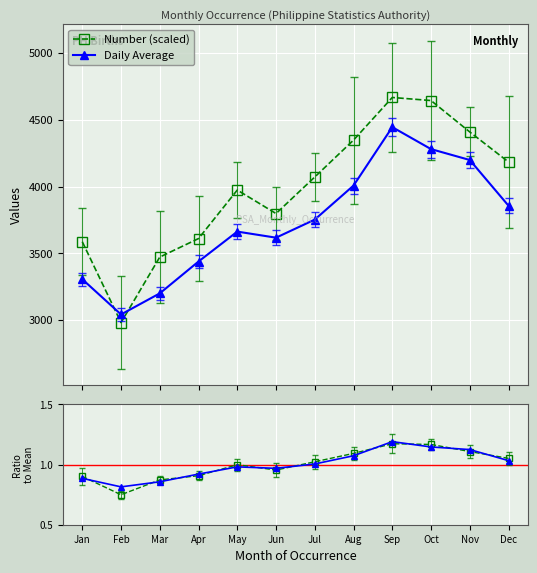

Which has a higher value, Dec or May?

Dec